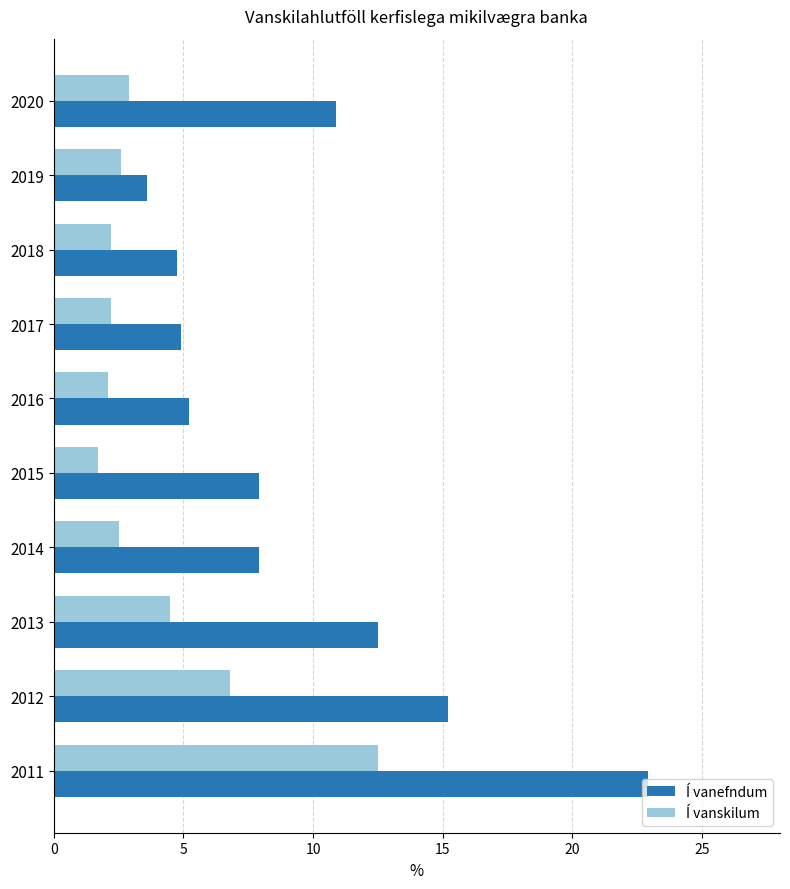

What is the lowest value of the Í vanskilum series?

1.7